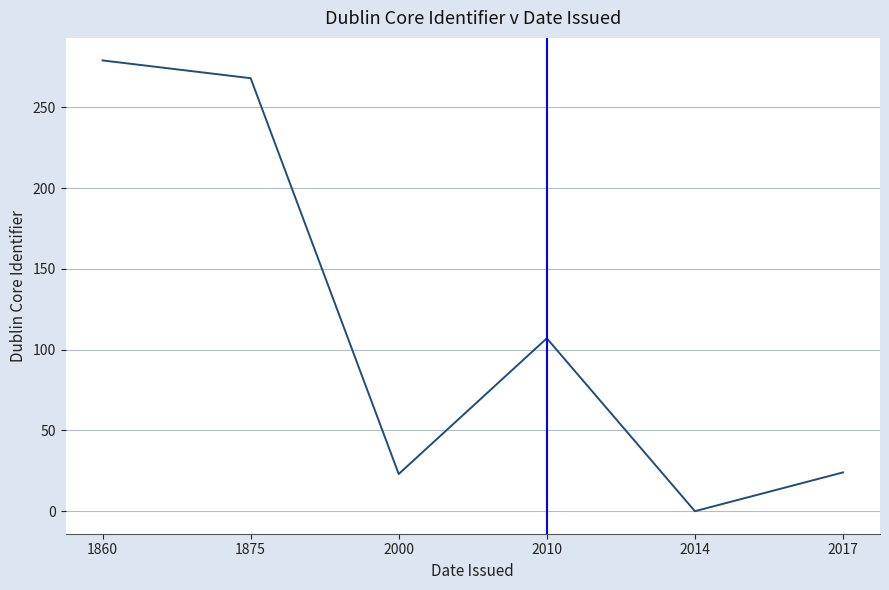

How many values are above zero?

5